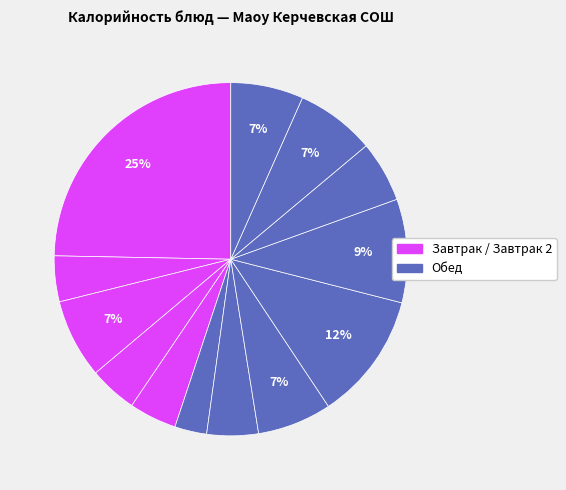

Count the number of slices in the pie.

13